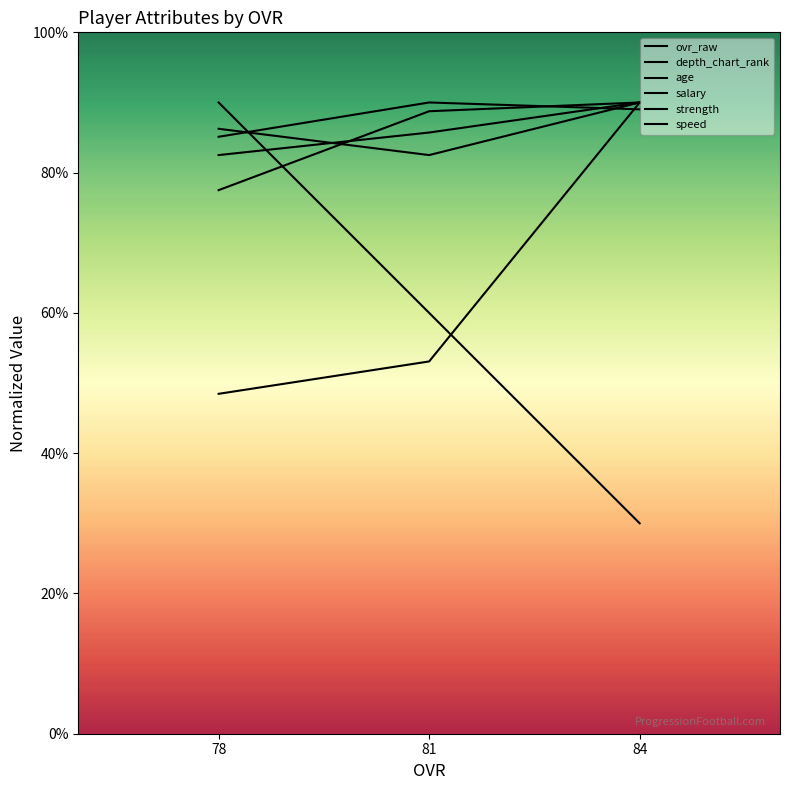

The age series shows 136.3 at 78. True or false?

False